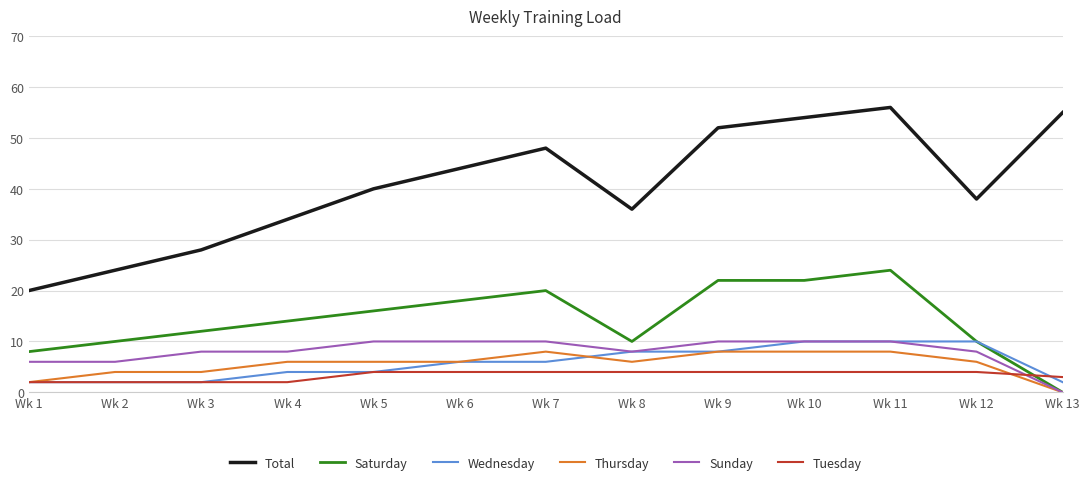

True or false: Total and Wednesday cross at least once.

False